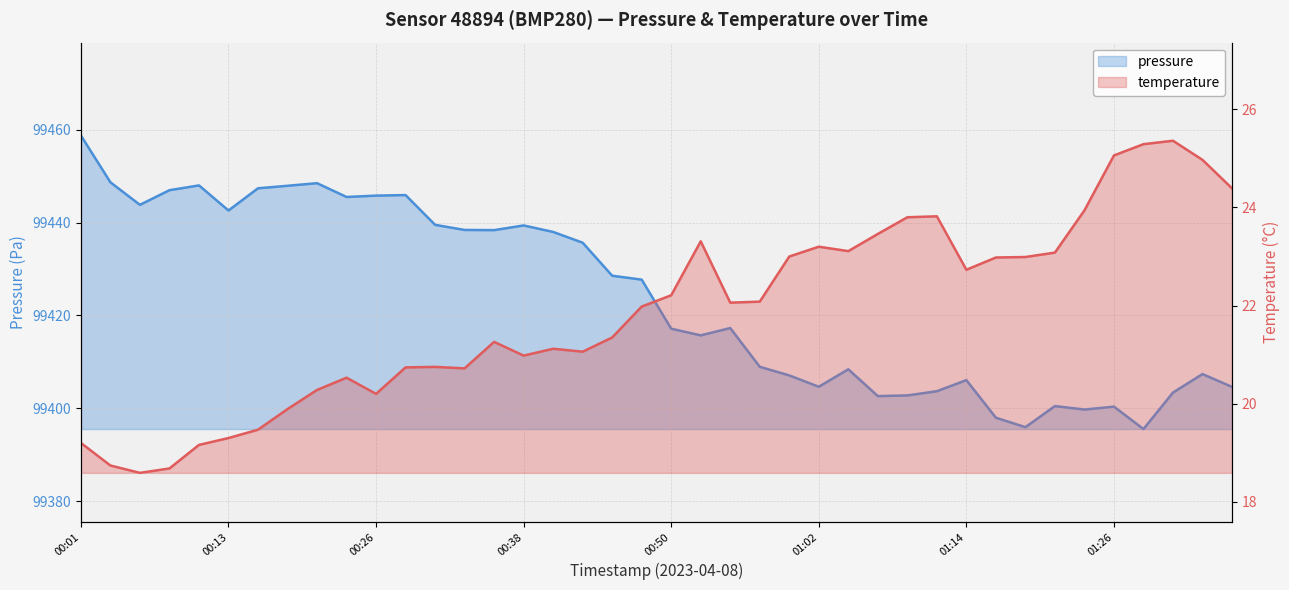

Is it true that temperature equals 20.7 at 00:28?

True